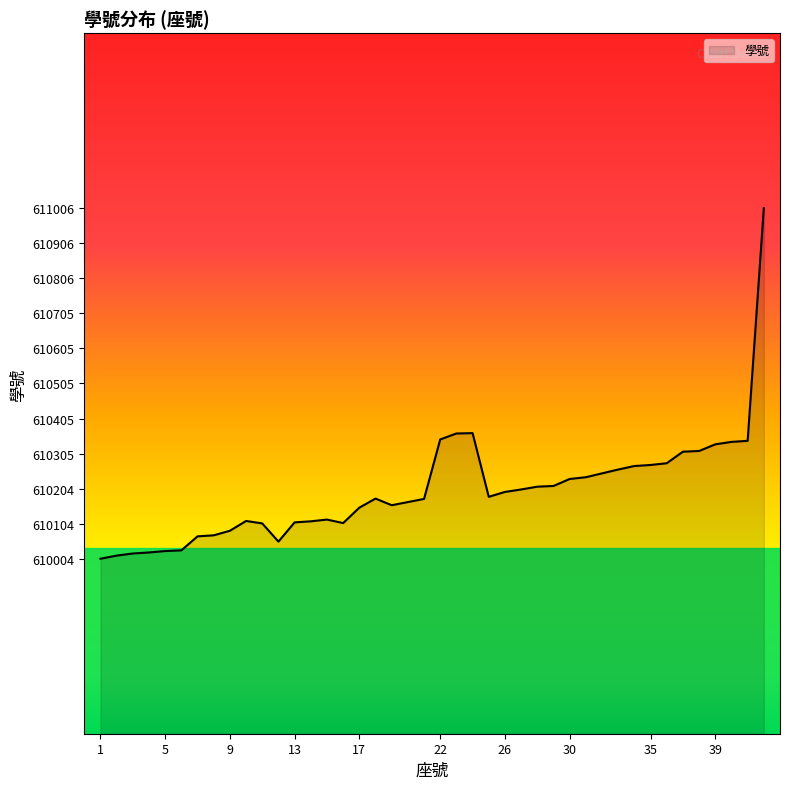

What is the difference between the maximum and minimum values?

1002